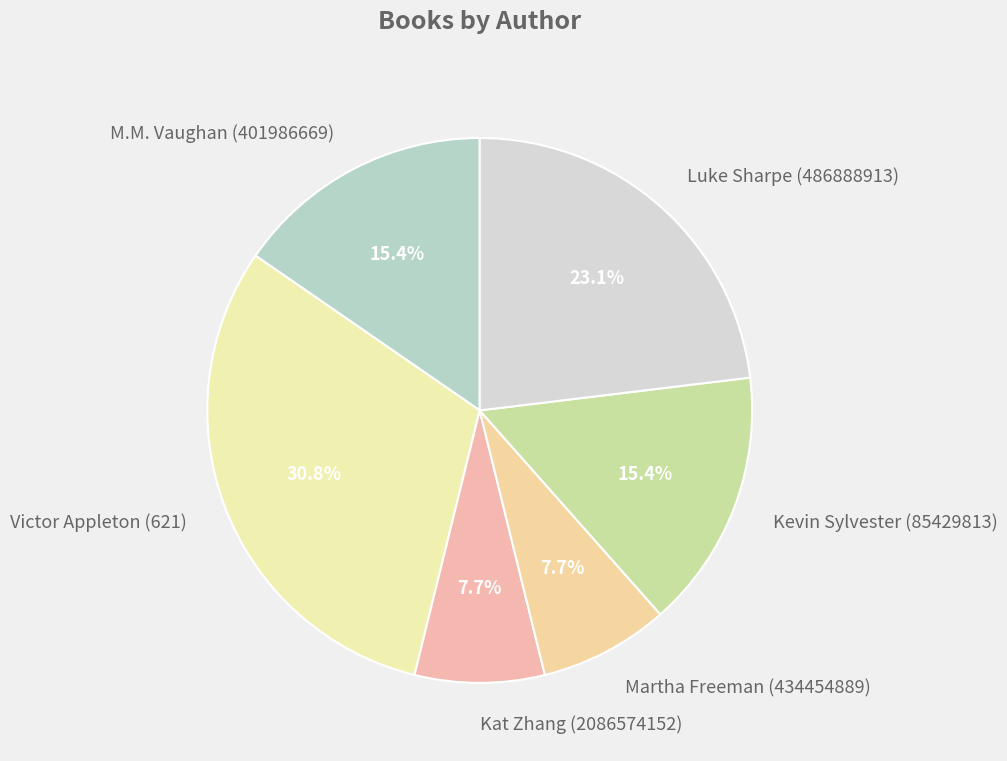

What percentage do Victor Appleton (621) and Martha Freeman (434454889) together represent?

38.5%